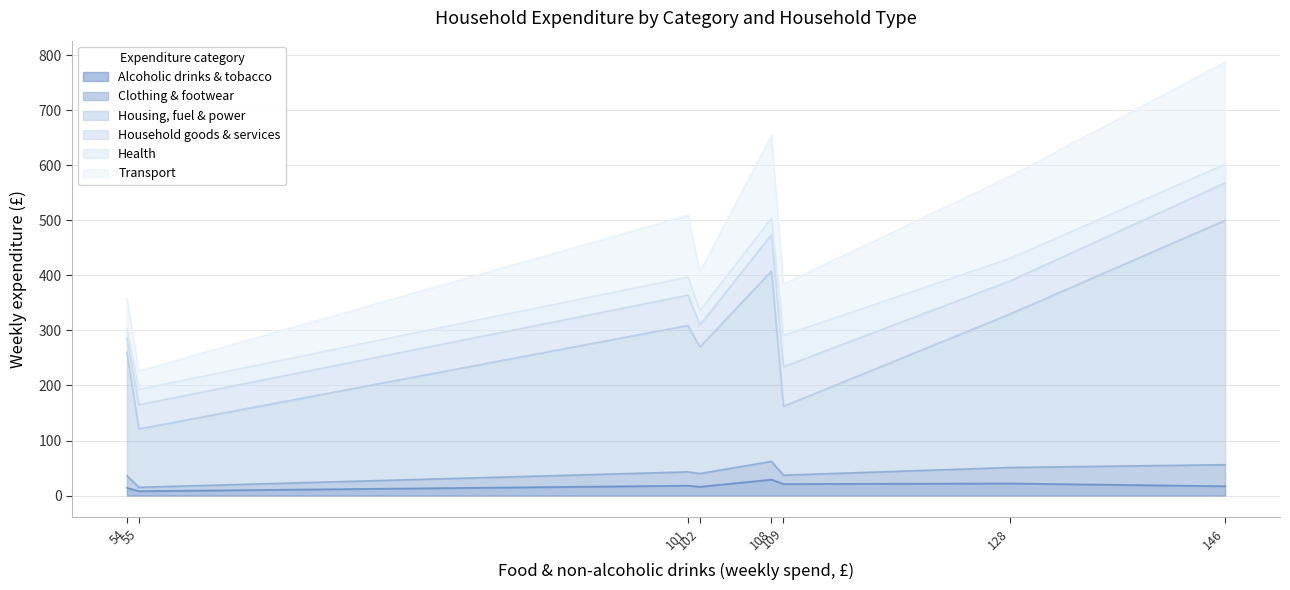

What is the highest value of the Alcoholic drinks & tobacco series?

29